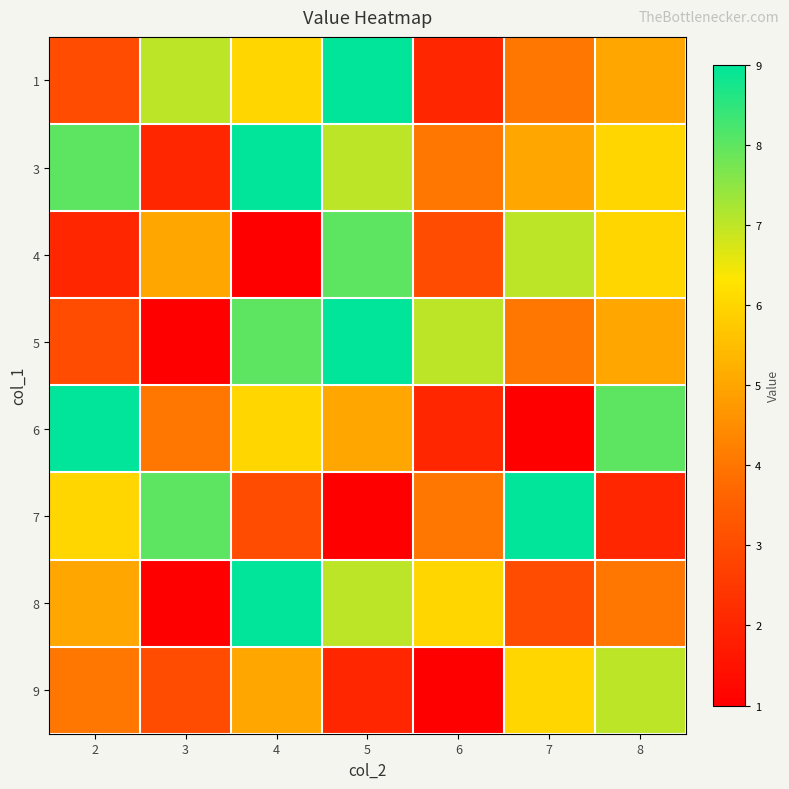

List the series in order of their peak value, highest first.

1, 3, 5, 6, 7, 8, 4, 9